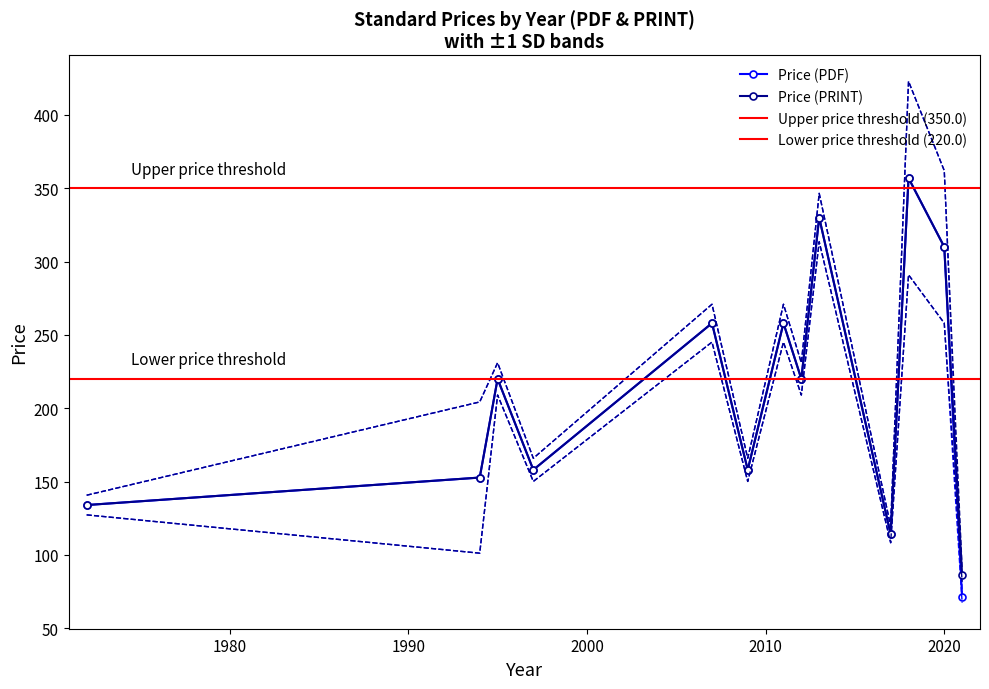

What is the value of the Price (PRINT) point at the 5th from the left?

258.0